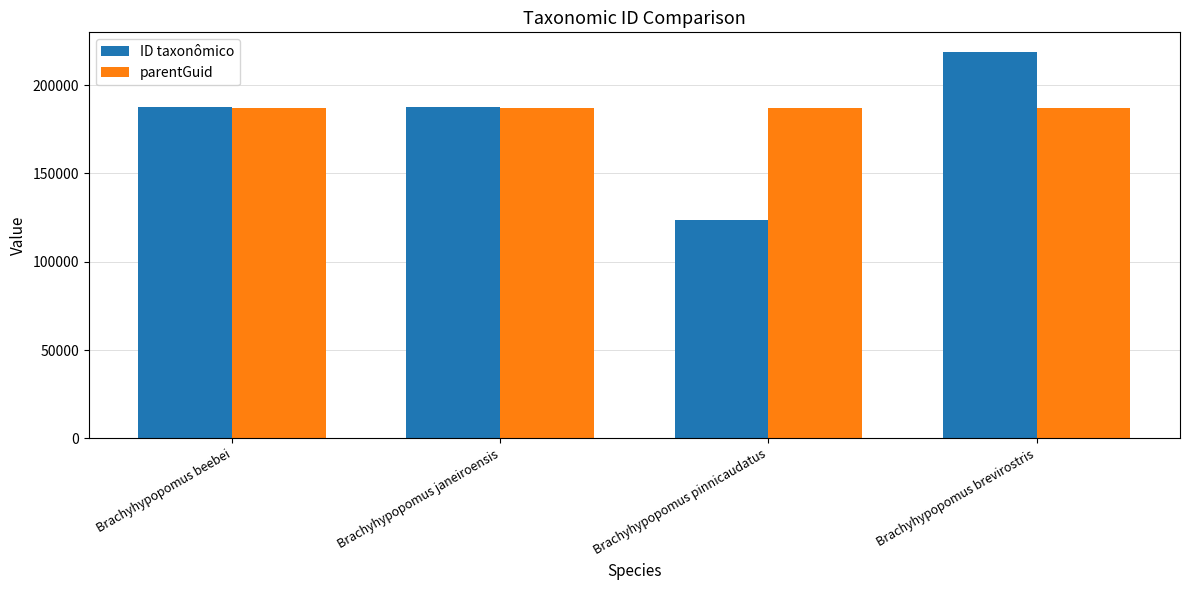

Which series has the widest spread of values?

ID taxonômico